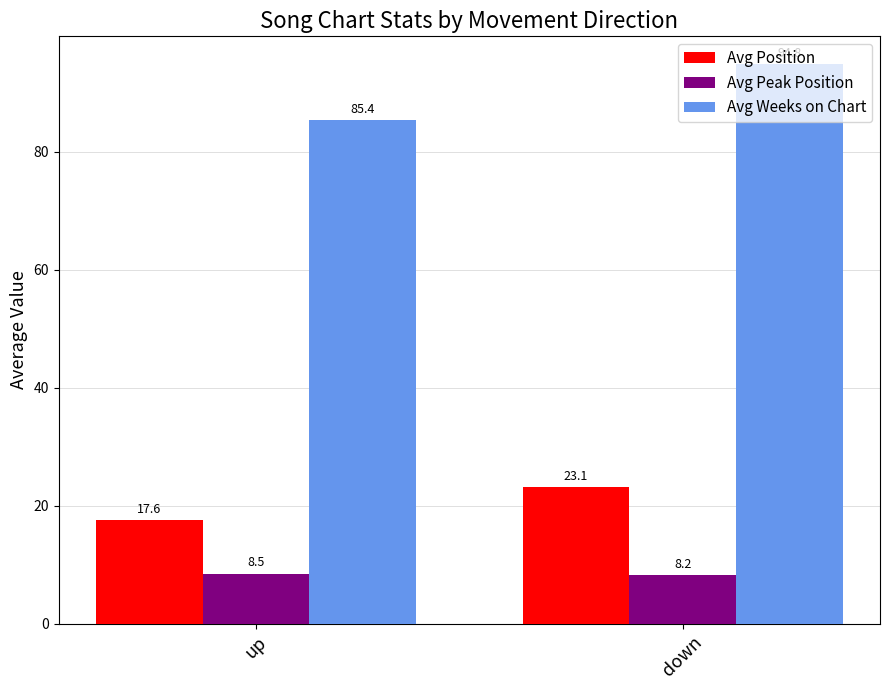

The Avg Weeks on Chart series shows 18.0 at up. True or false?

False